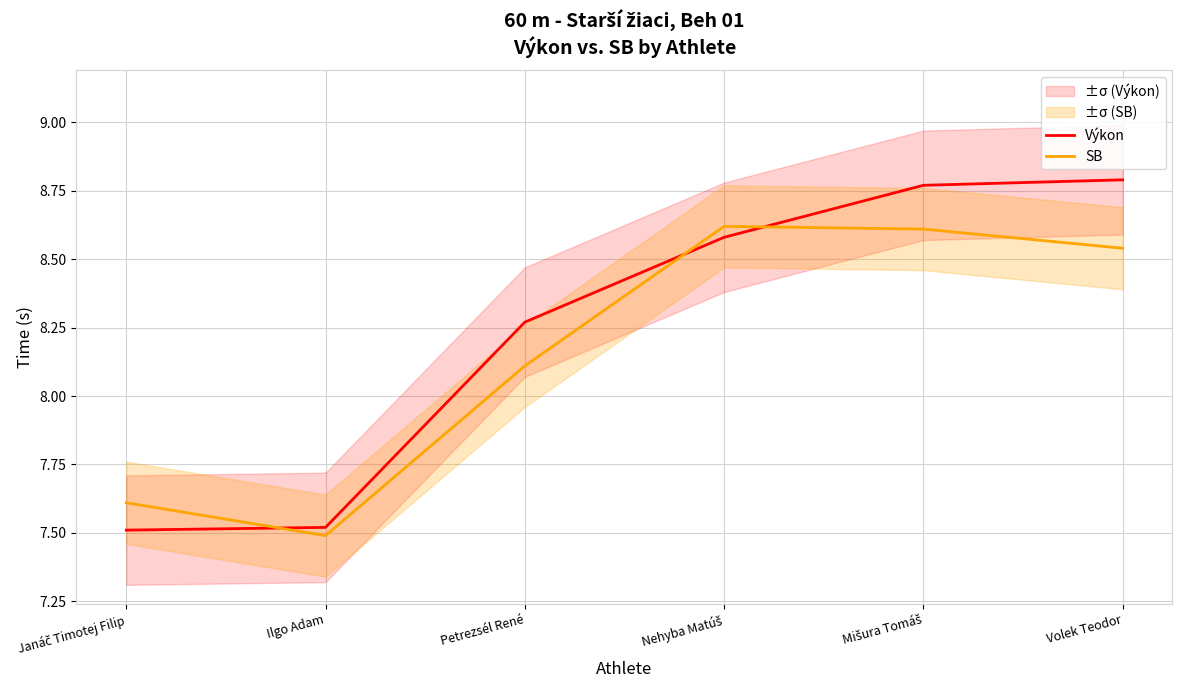

What is the greatest value displayed?

8.8